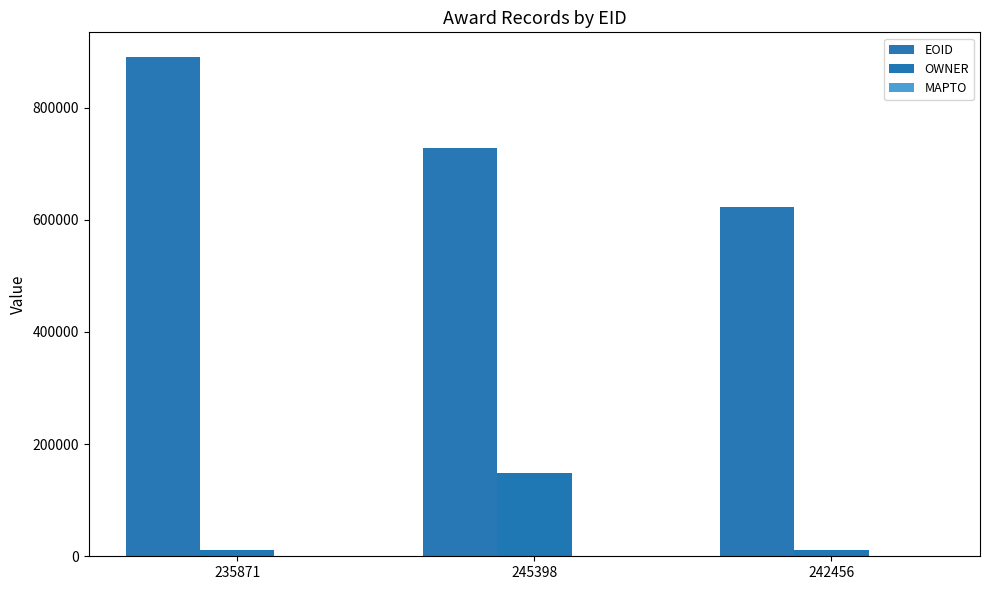

What is the sum of the EOID values at 242456 and 245398?

1349871